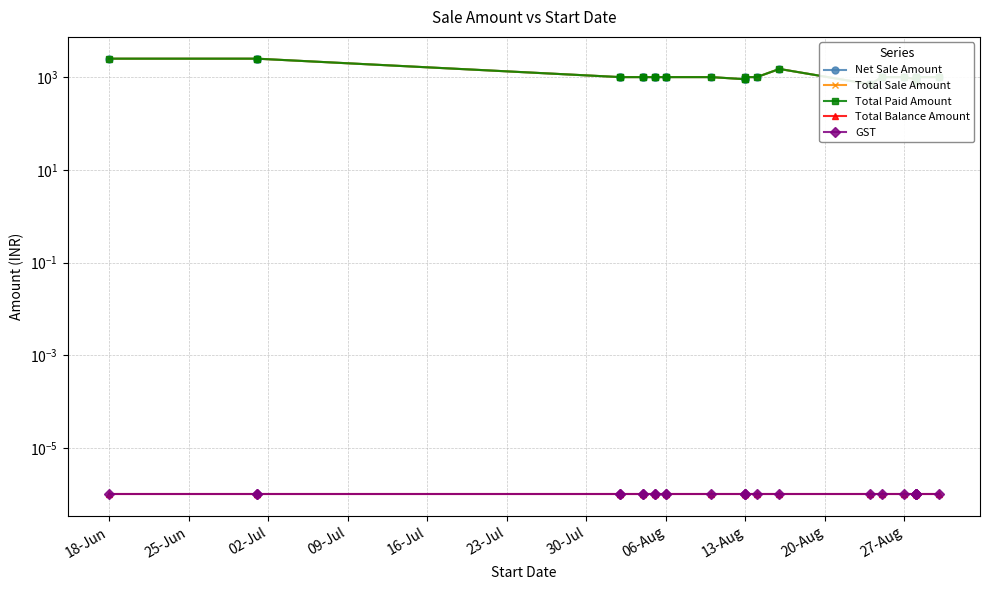

What are all the series names shown in the legend?

Net Sale Amount, Total Sale Amount, Total Paid Amount, Total Balance Amount, GST